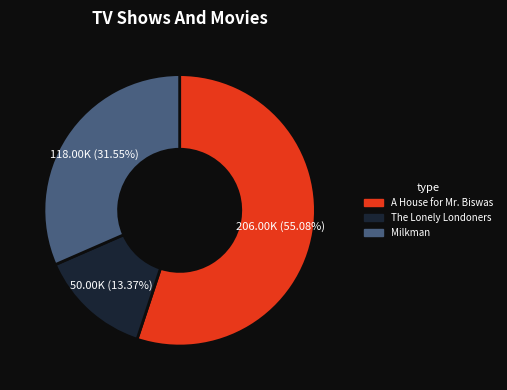

What is the smallest slice in the pie chart?

The Lonely Londoners